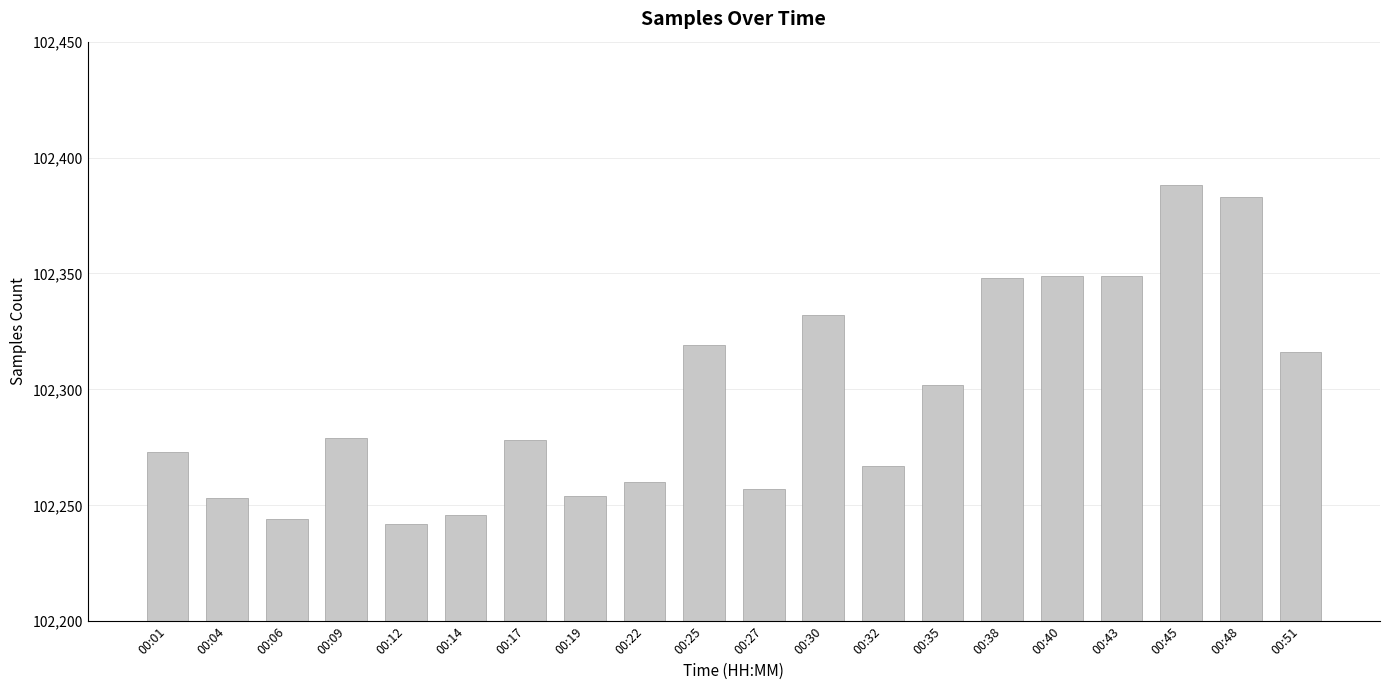

Which has a higher value, 00:25 or 00:09?

00:25